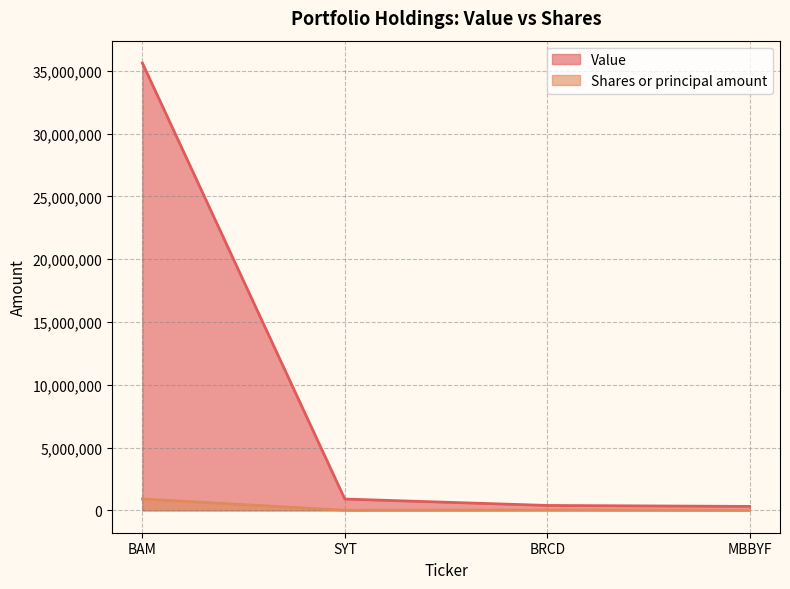

What is the difference between the second highest and minimum values in the Value series?

587000